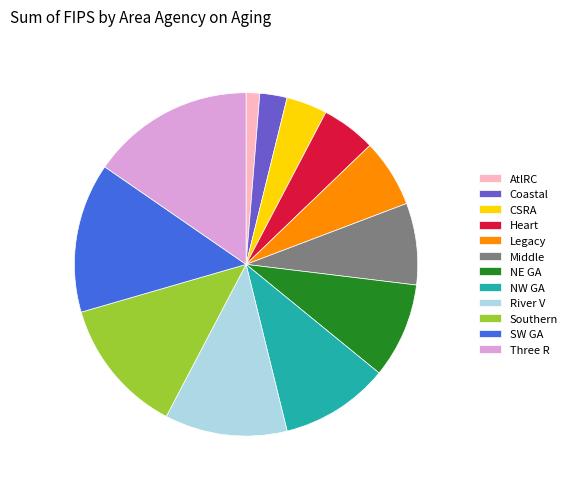

Is it true that River V is 1% of the pie?

False